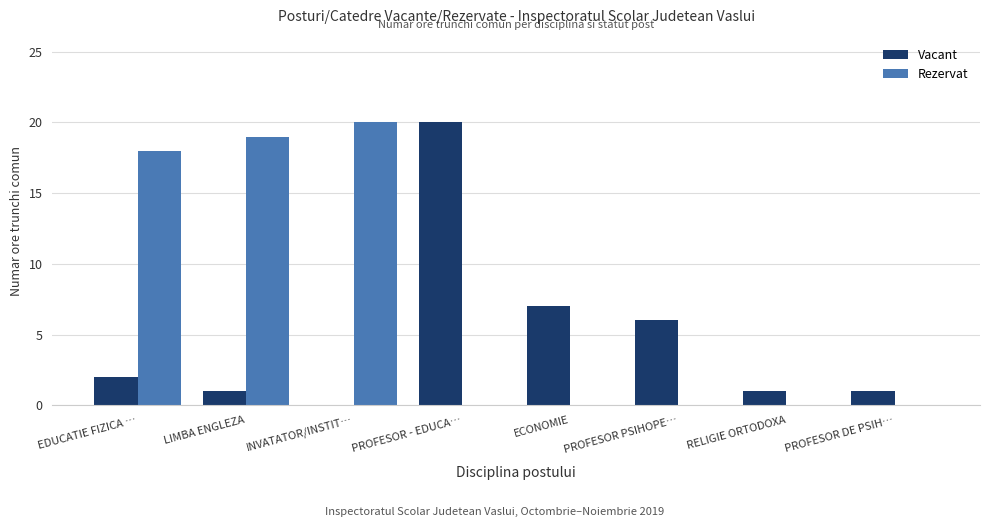

Which series changed the most between INVATATOR/INSTIT… and RELIGIE ORTODOXA?

Rezervat